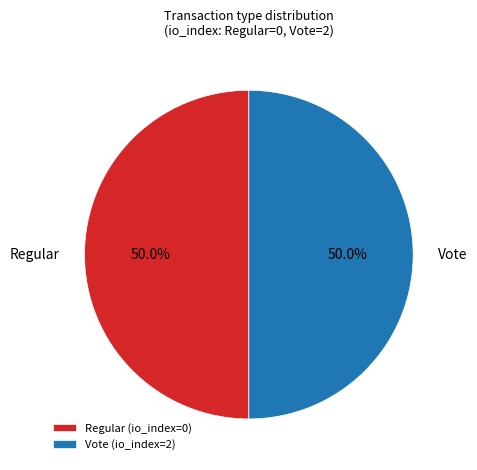

What is the ratio of the value at Vote to the value at Regular?

1.0